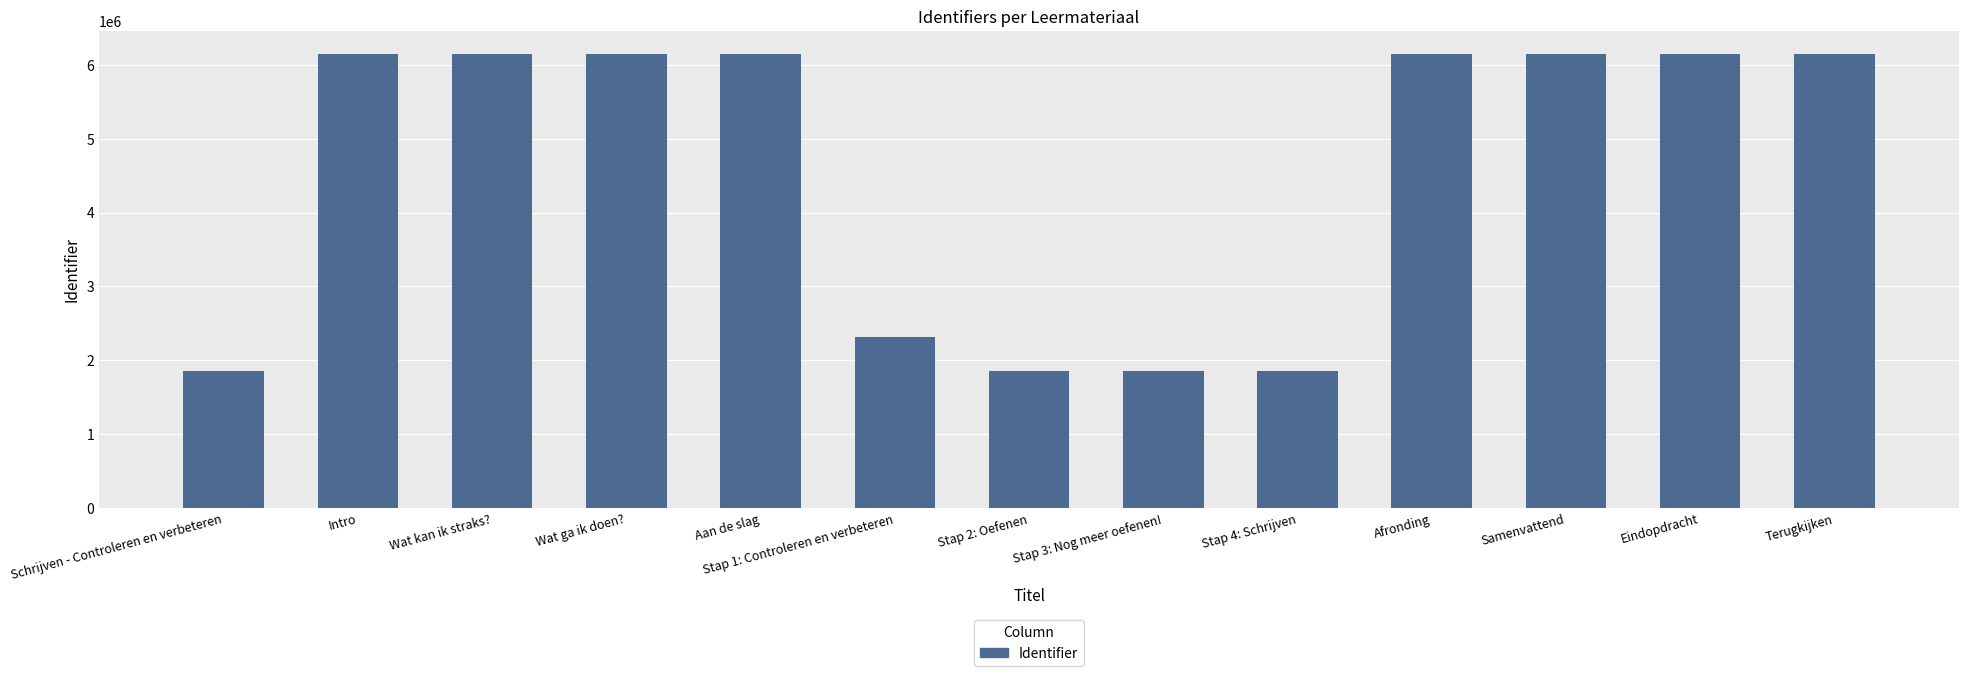

What is the sum of the values at Schrijven - Controleren en verbeteren and Stap 3: Nog meer oefenen!?

3704571